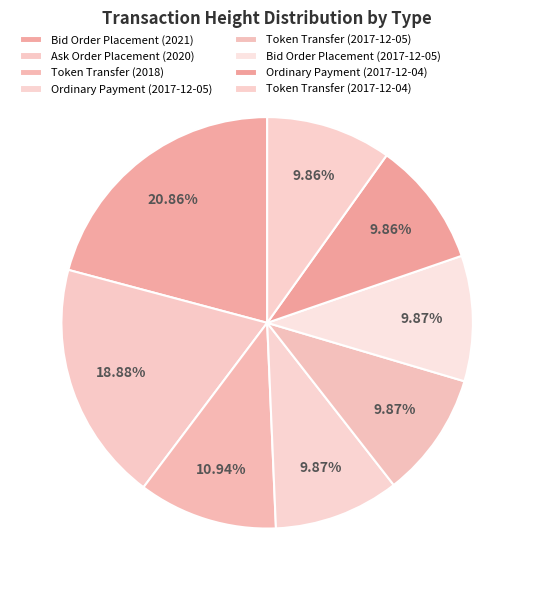

What percentage is NOT represented by Token Transfer (2017-12-04)?

90.1%